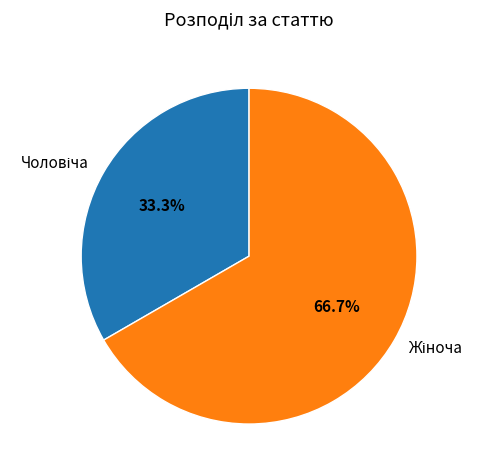

To the nearest percent, what is the difference between the largest and smallest slice percentages?

33%